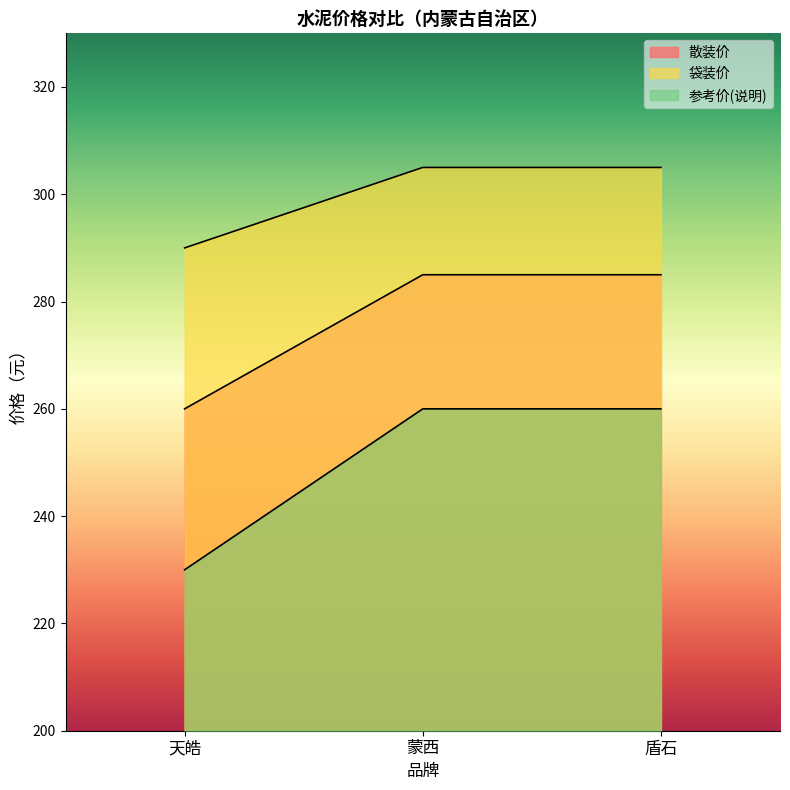

What is the smallest value displayed?

230